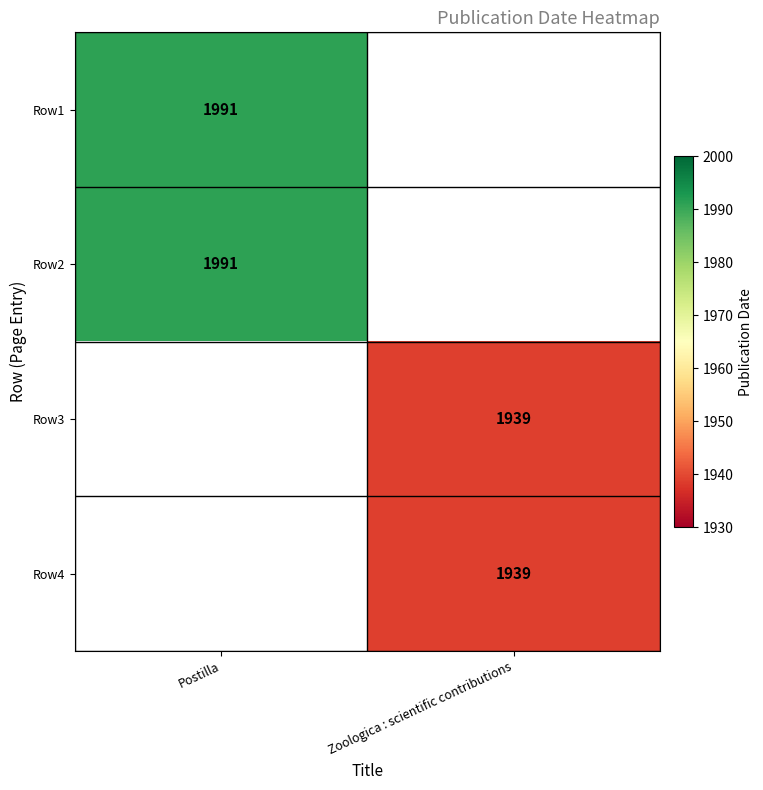

The value of Row4 at Zoologica : scientific contributions is 1939. True or false?

True